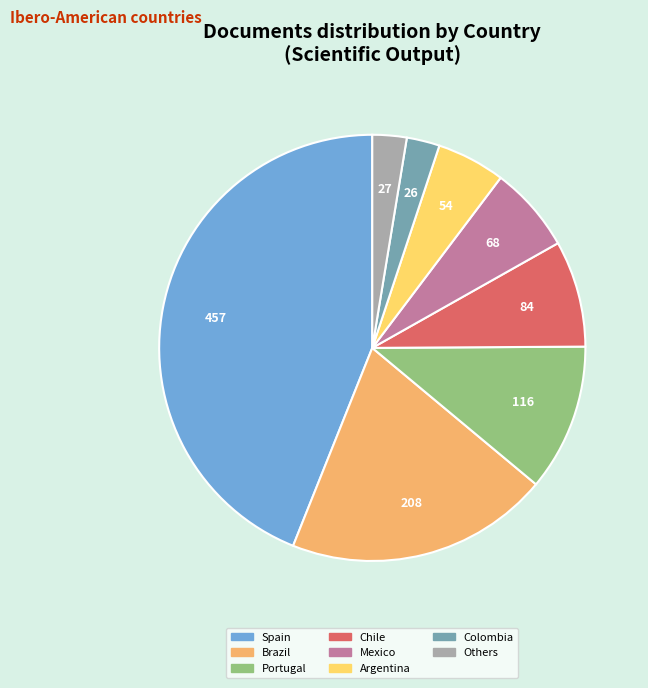

What is the largest slice in the pie chart?

Spain